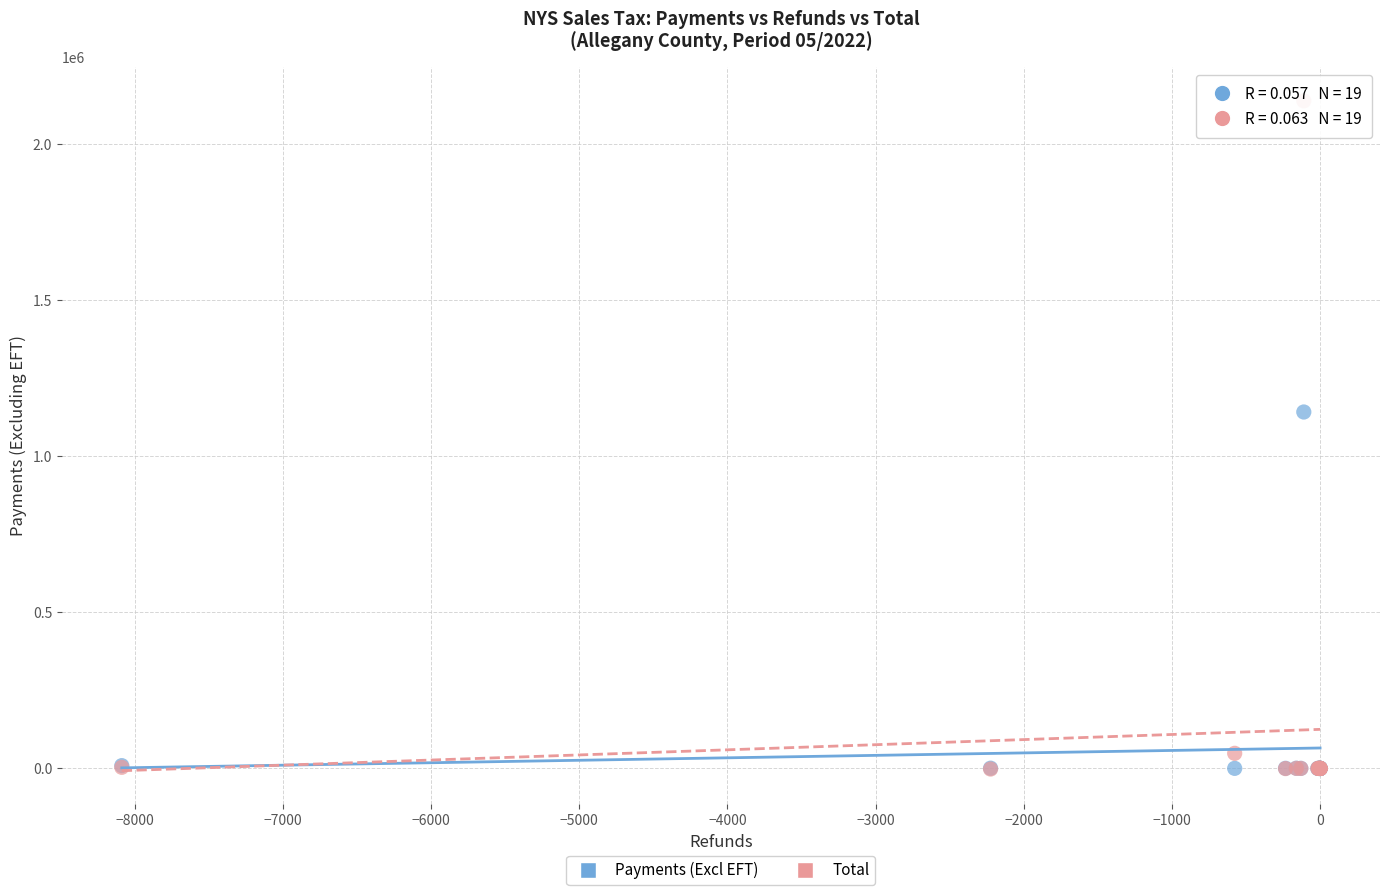

Across all series, what Y value is closest to 1069098?

1142578.5